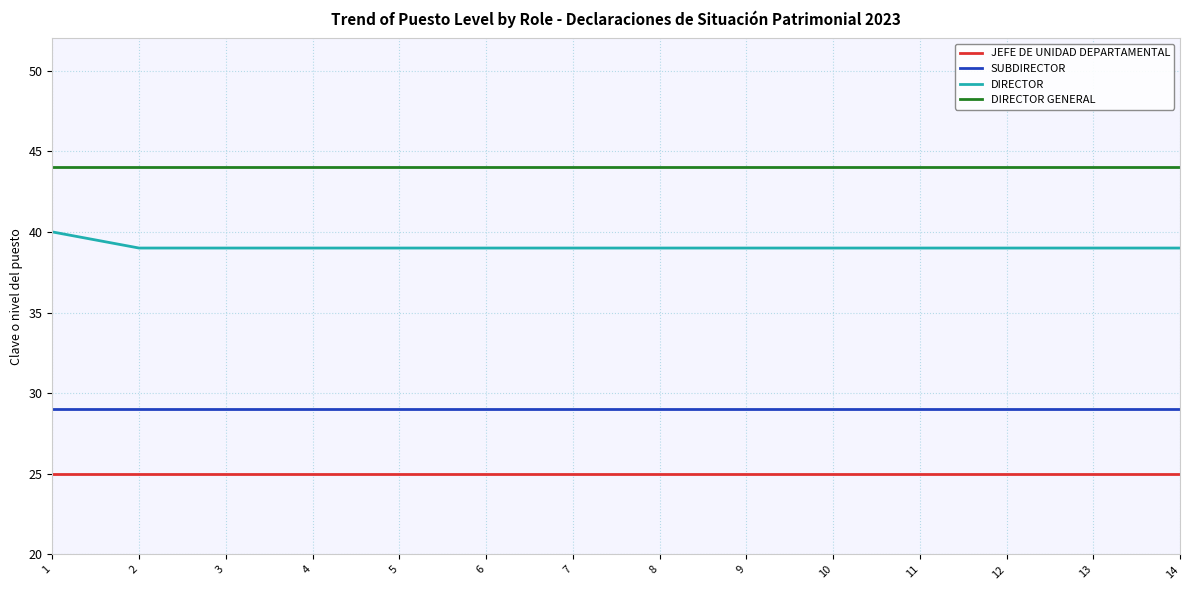

Is the value of DIRECTOR at 12 greater than the value of JEFE DE UNIDAD DEPARTAMENTAL at 3?

Yes